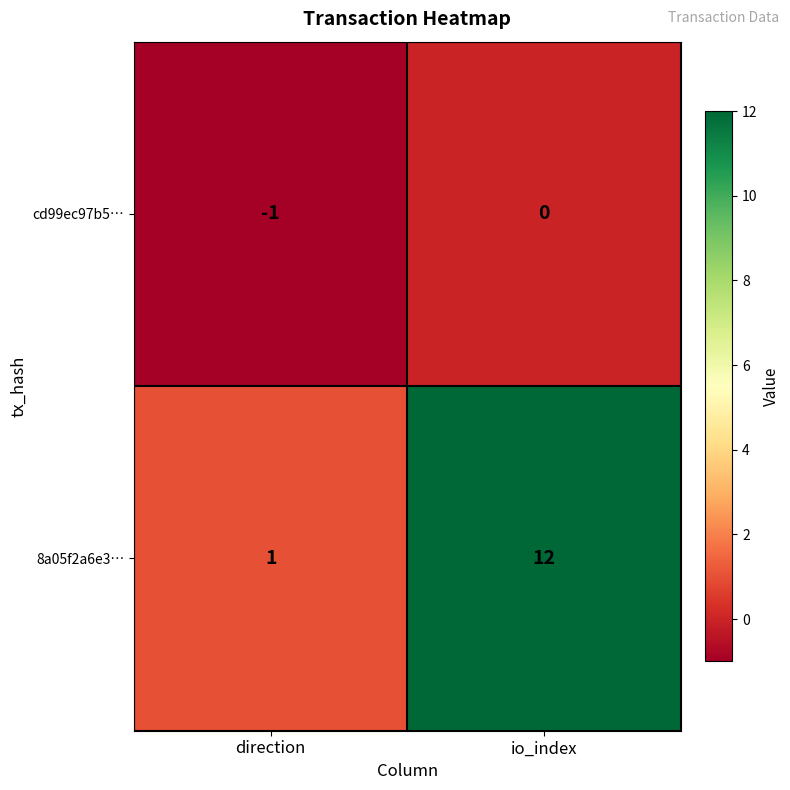

Which series has the widest spread of values?

8a05f2a6e3…